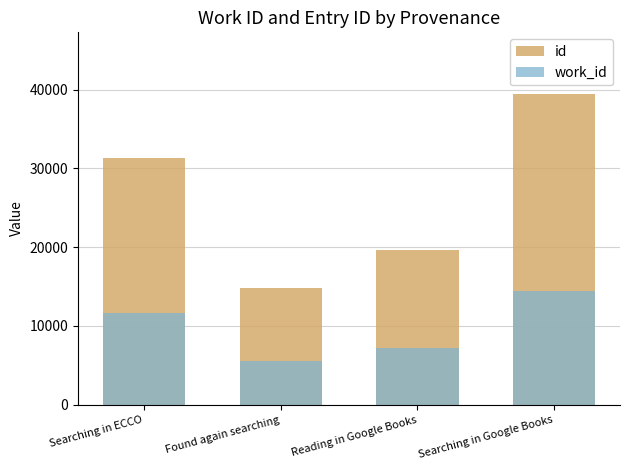

List the labels in order of id value, largest first.

Searching in Google Books, Searching in ECCO, Reading in Google Books, Found again searching